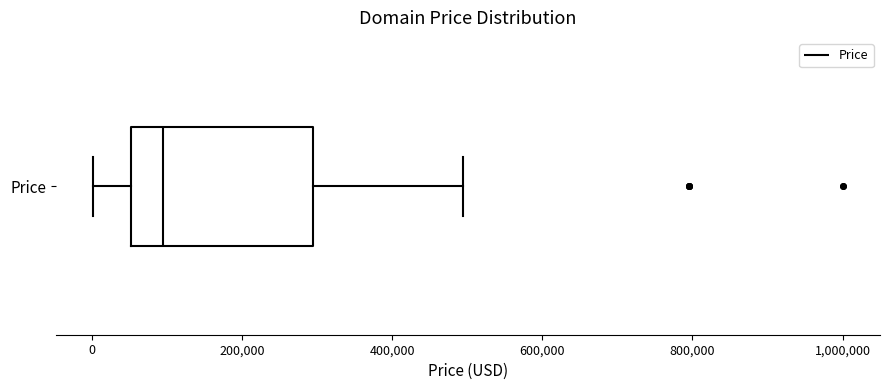

Read this box plot against the x-axis: the position of the median line, the range covered by the box, and the ends of both whiskers. The values are not printed on the chart, so give them approximately, as read against the axis.

median 100000, box 60000 to 300000, whiskers 0 to 500000